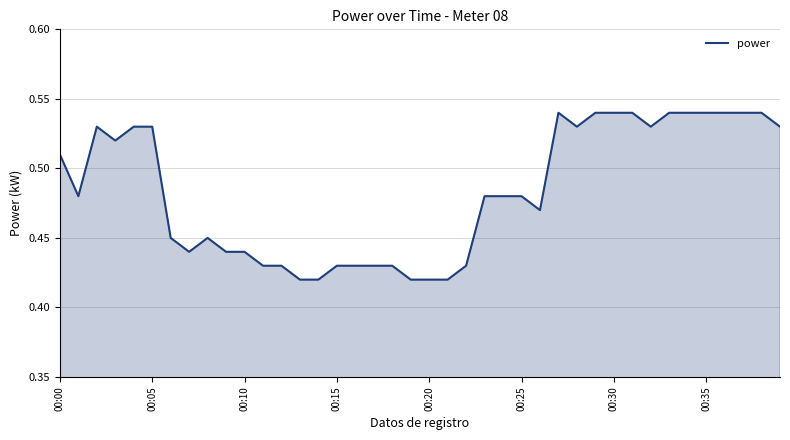

What is the value of the 8th point from the left?

0.4